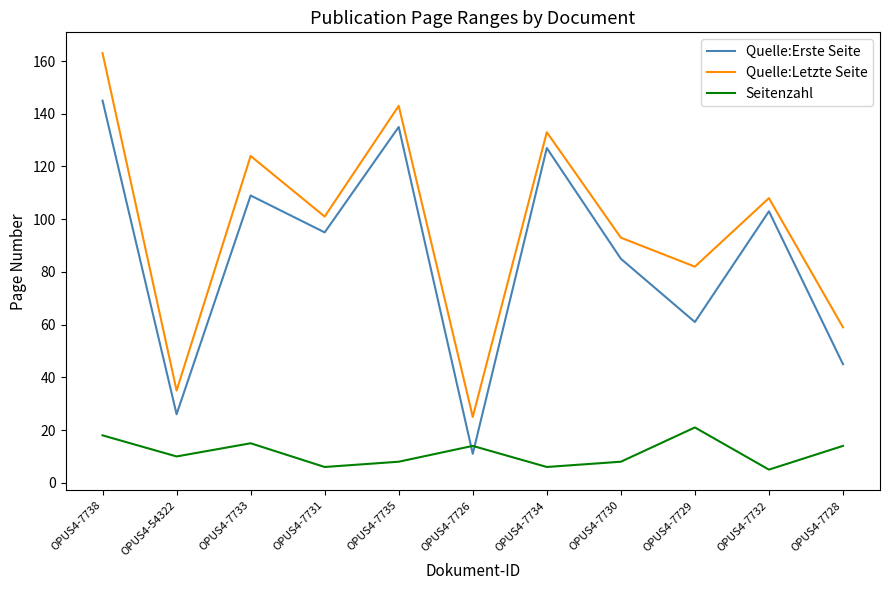

What is the total value across all series at OPUS4-7729?

164